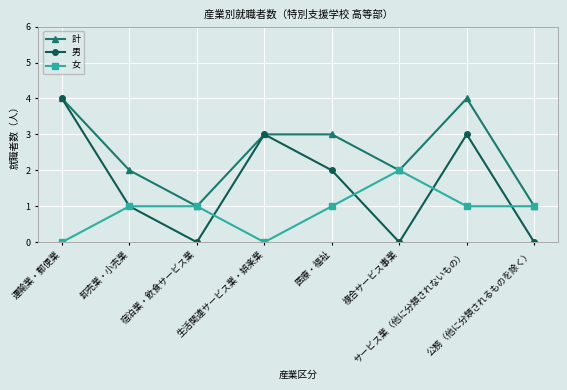

What is the total value across all series at サービス業（他に分類されないもの）?

8